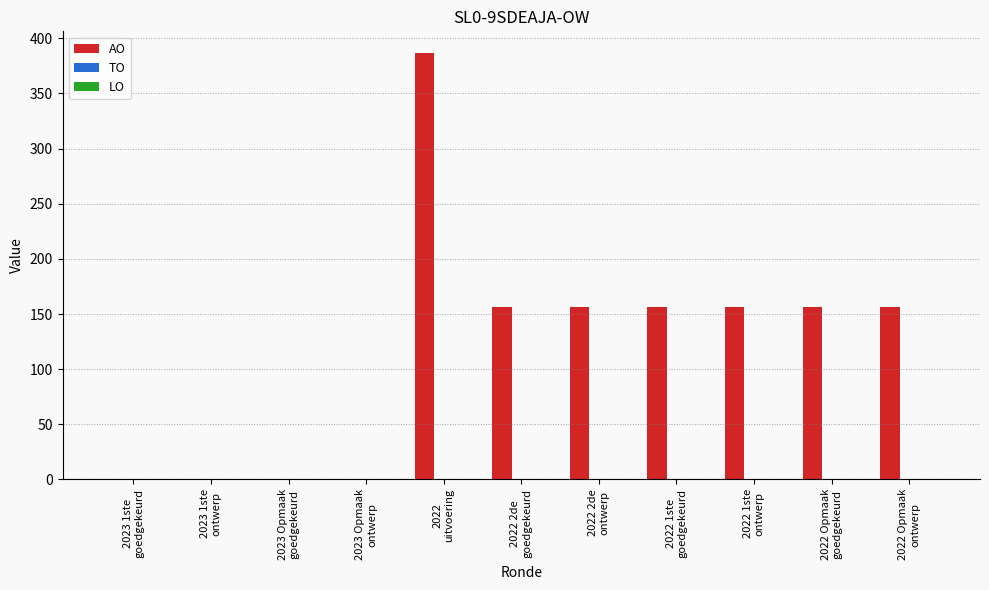

What is the greatest value displayed?

387